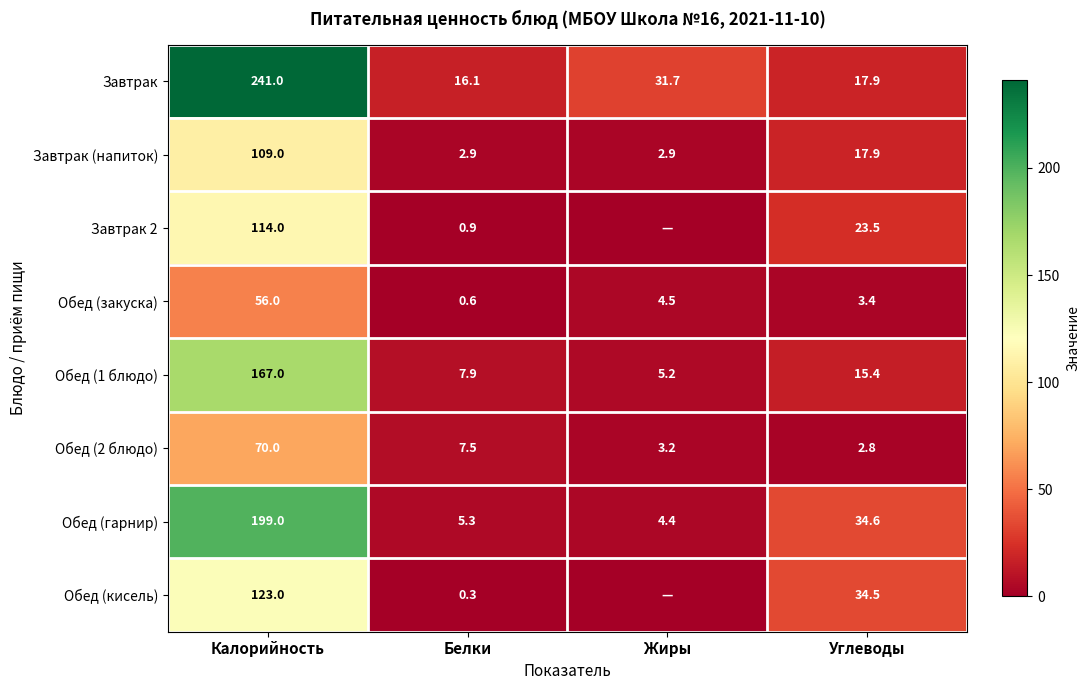

Count the number of data series in this chart.

8